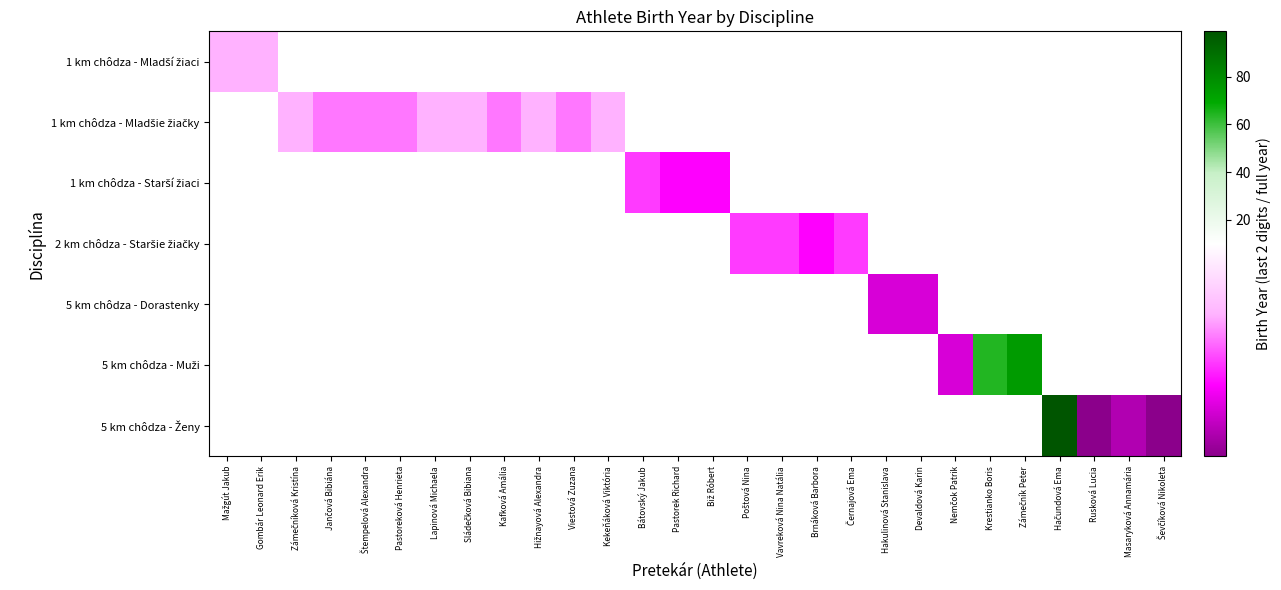

What is the smallest value displayed?

1.0